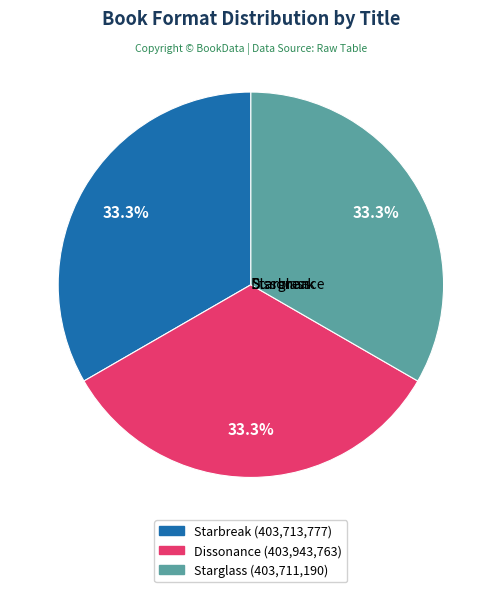

Between Starglass and Starbreak, which is larger?

Starbreak